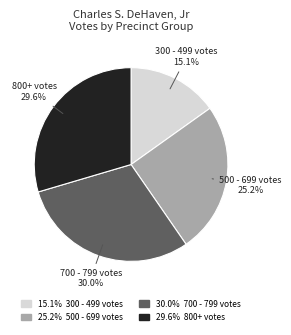

Does any single category account for the majority?

No